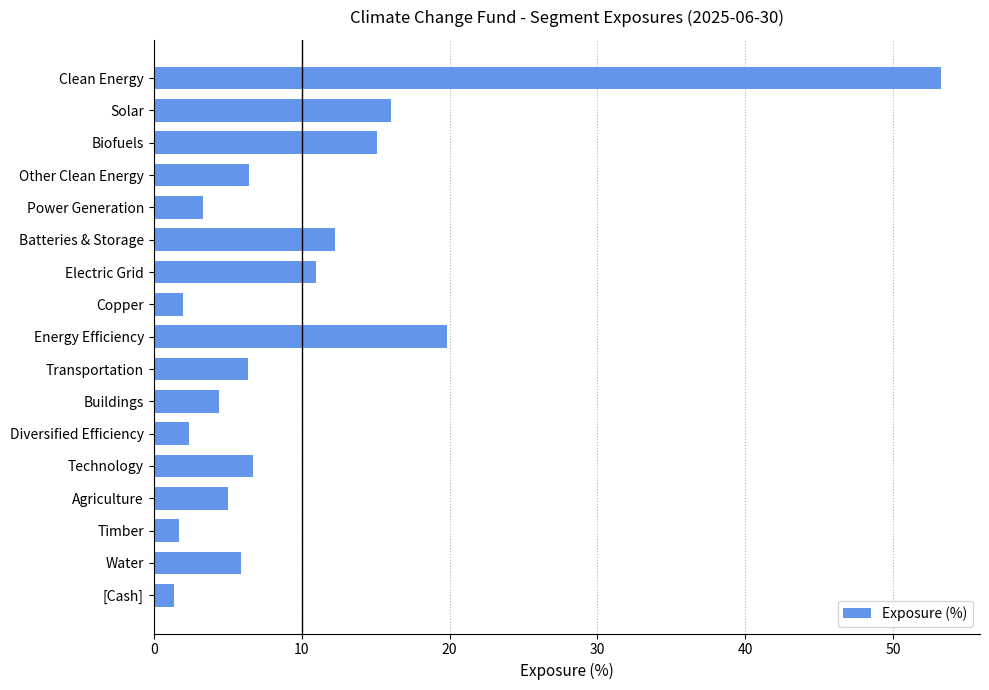

How many bars are there in total?

17